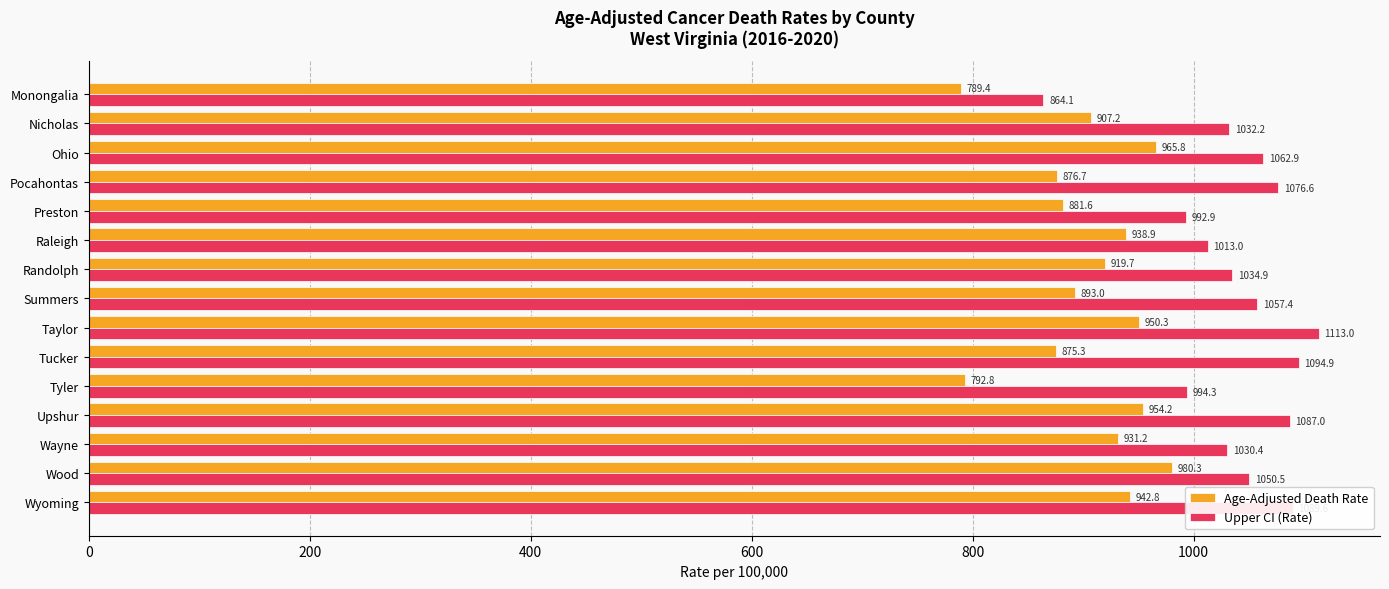

Which category has the highest value in the Age-Adjusted Death Rate series?

Wood